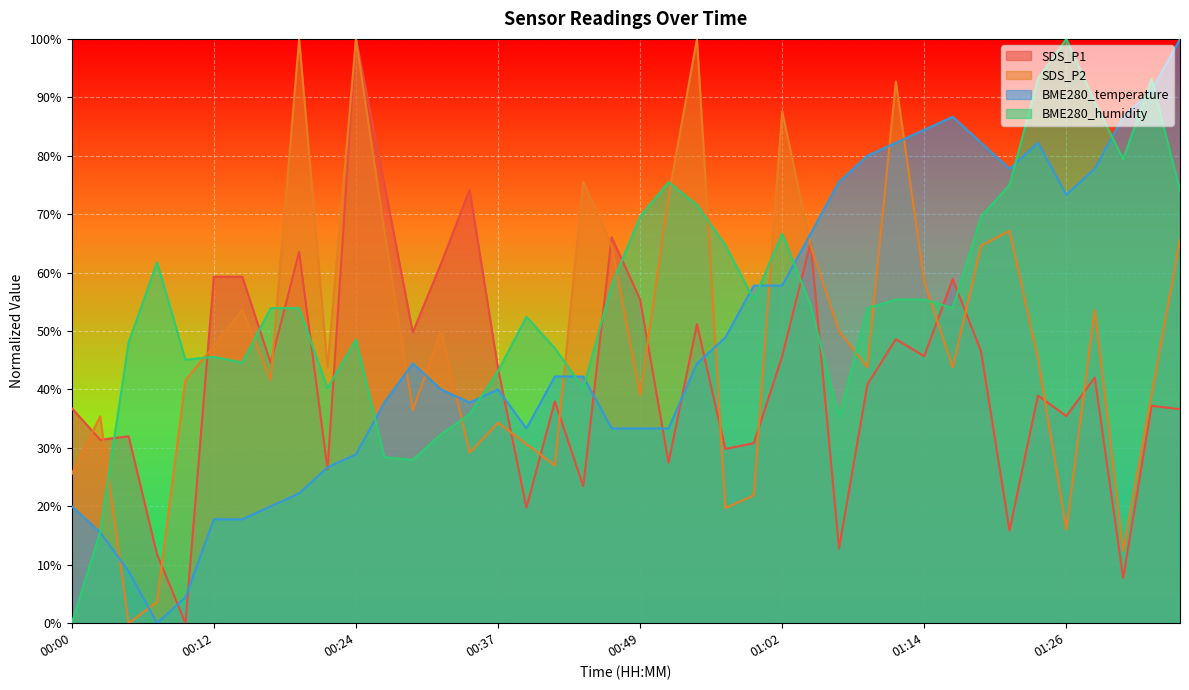

Between which two adjacent categories do BME280_temperature and SDS_P1 first intersect?

00:07 and 00:10